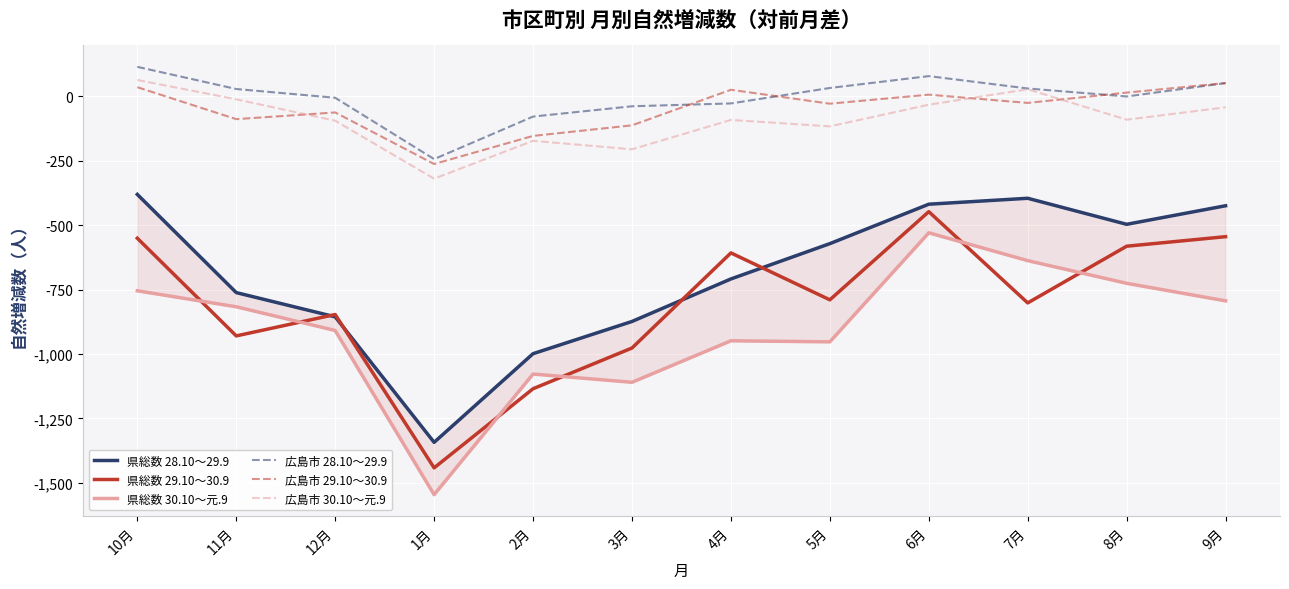

What is the difference between the second highest and minimum values in the 県総数 30.10～元.9 series?

908